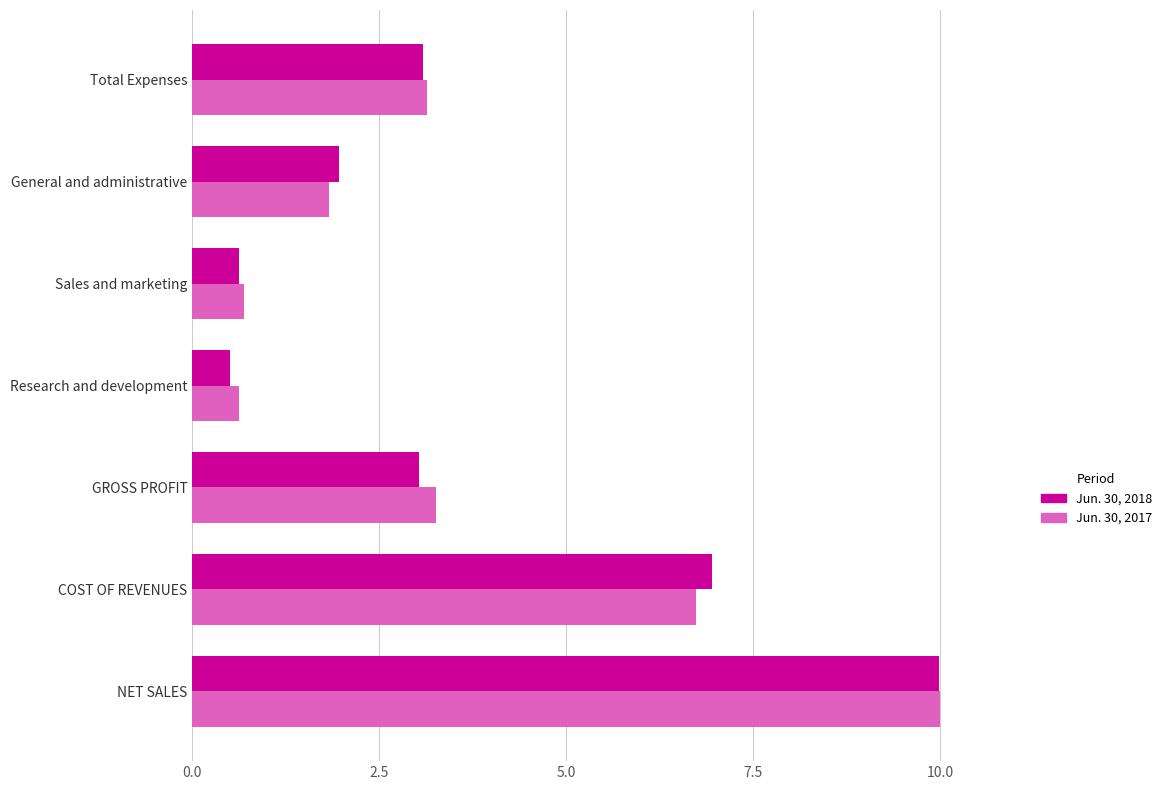

What is the difference between the maximum and minimum values in the Jun. 30, 2018 series?

9.5